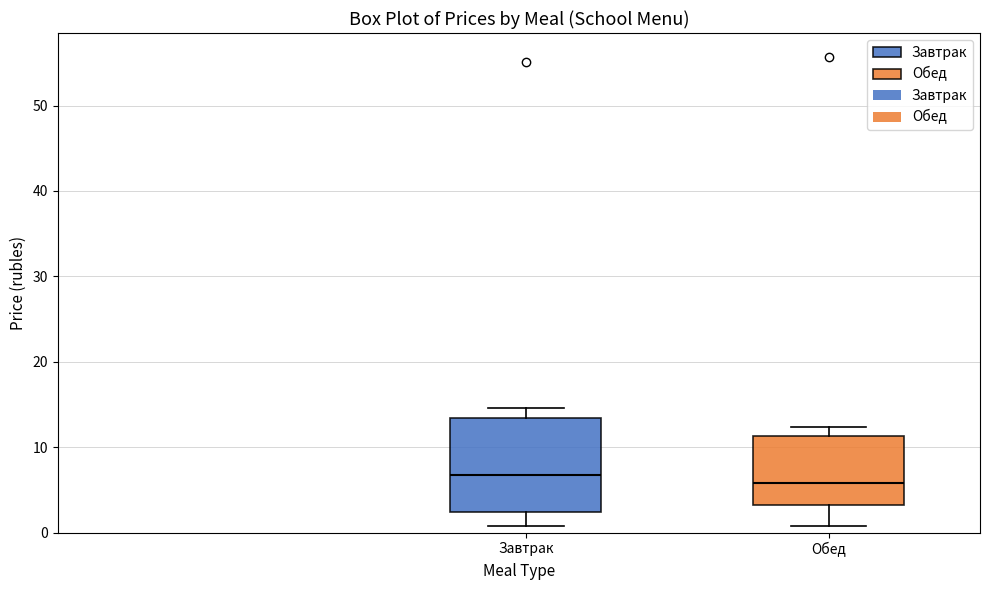

Which box is the tallest, from its lower edge to its upper edge?

Завтрак